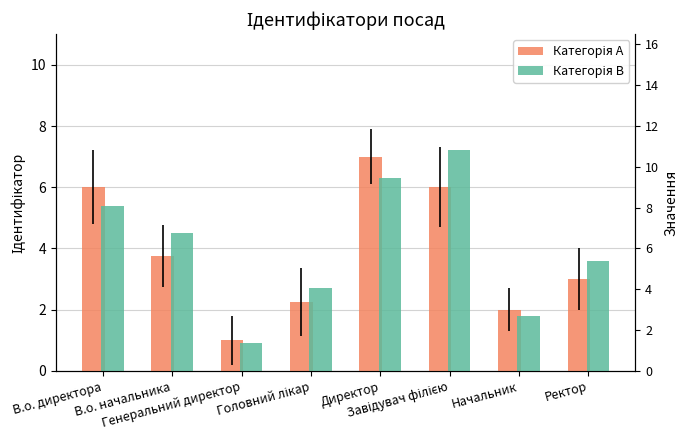

What is the label of the 5th bar from the left?

Директор